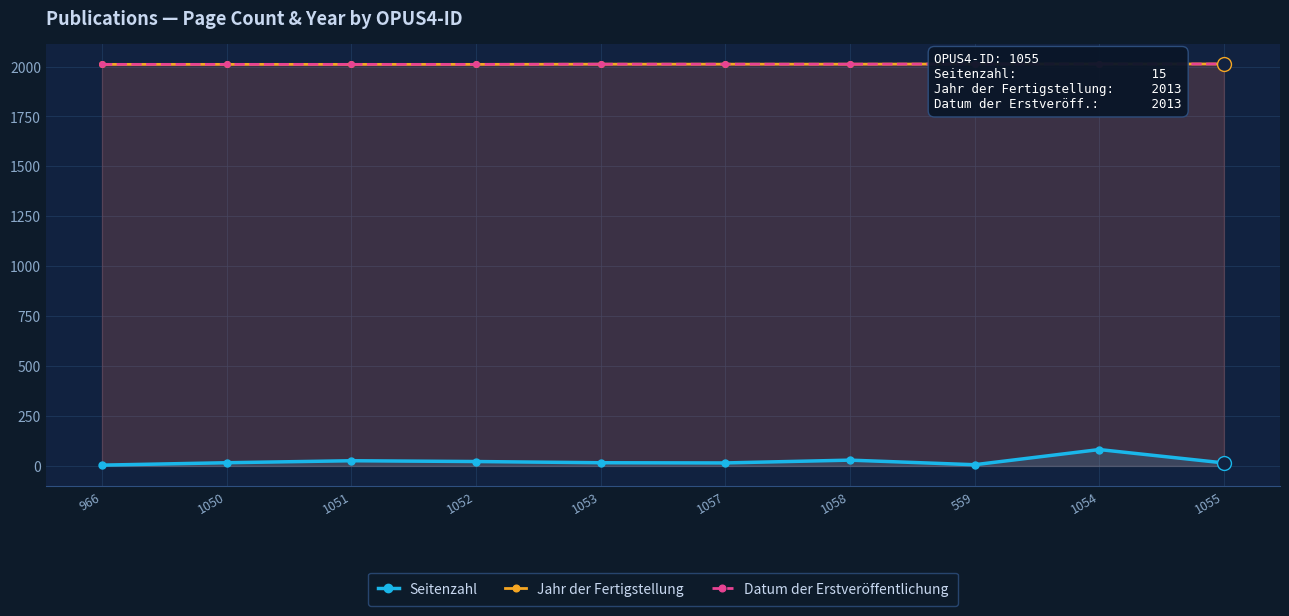

Reading left to right, what are all the values shown in this chart?

Seitenzahl: 966=4	1050=16	1051=26	1052=22	1053=16	1057=15	1058=29	559=6	1054=82	1055=15
Jahr der Fertigstellung: 966=2011	1050=2011	1051=2011	1052=2011	1053=2012	1057=2012	1058=2012	559=2013	1054=2013	1055=2013
Datum der Erstveröffentlichung: 966=2011	1050=2011	1051=2011	1052=2011	1053=2012	1057=2012	1058=2012	559=2013	1054=2013	1055=2013